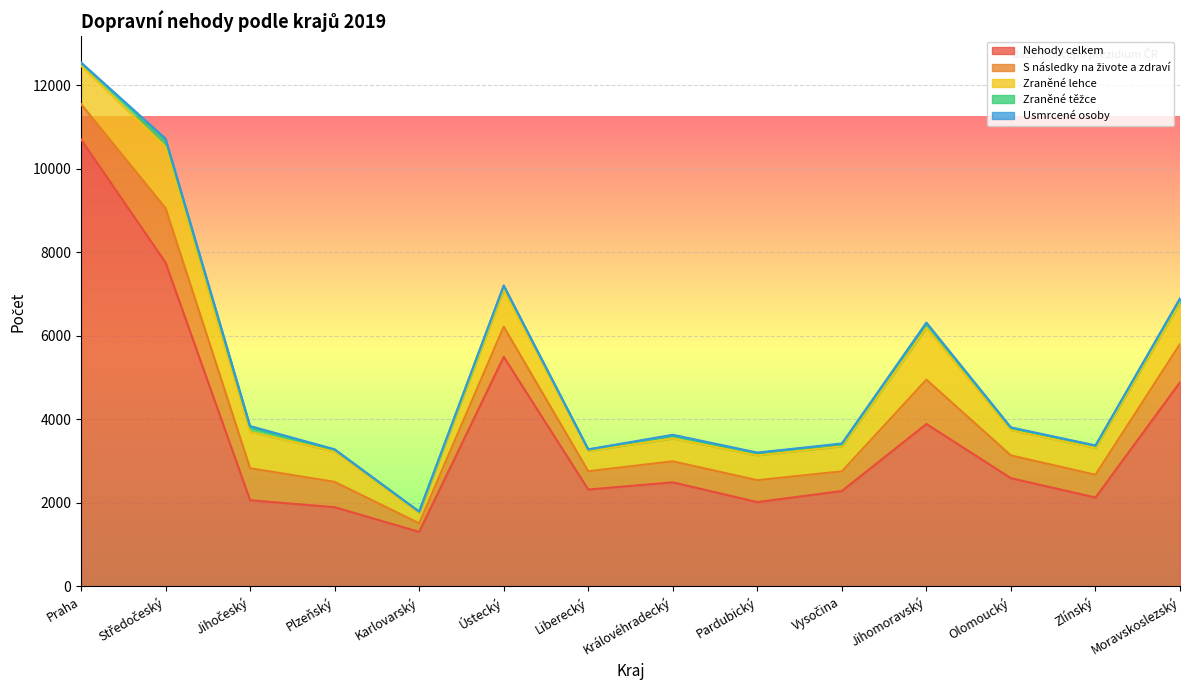

What are all the series names shown in the legend?

Nehody celkem, S následky na živote a zdraví, Zraněné lehce, Zraněné těžce, Usmrcené osoby